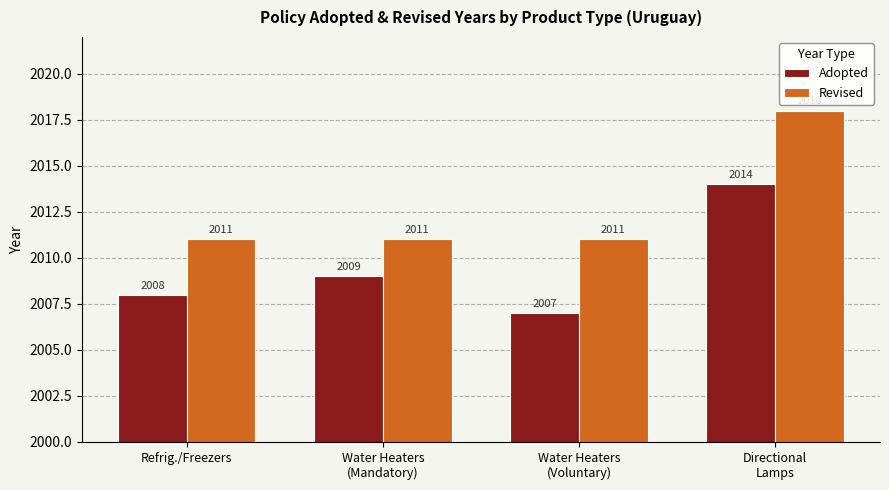

How many Adopted values are between 2008 and 2014?

3